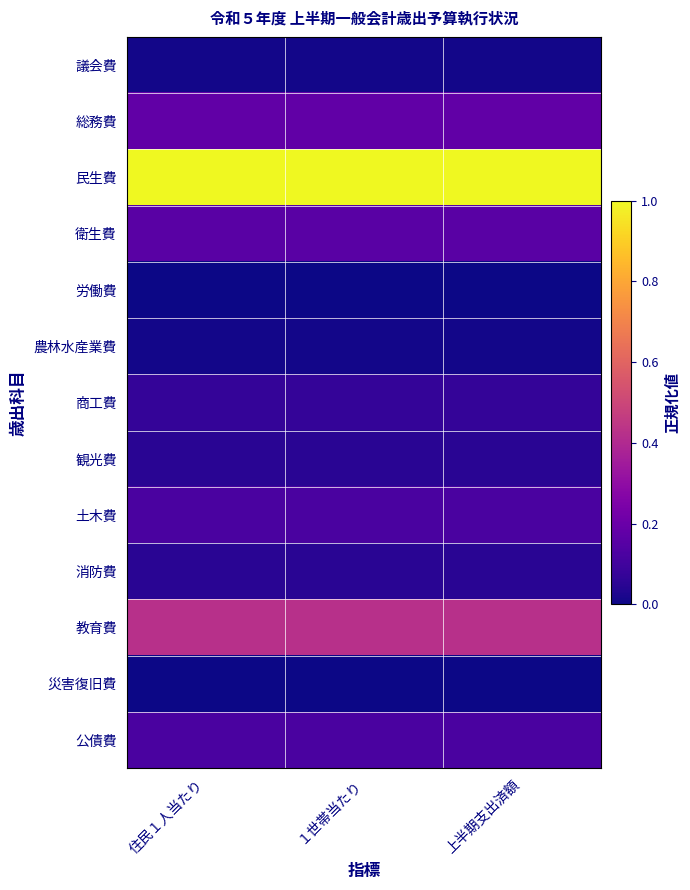

Reading left to right, what are all the values shown in this chart?

議会費: 住民１人当たり=0.0	１世帯当たり=0.0	上半期支出済額=0.0
総務費: 住民１人当たり=0.2	１世帯当たり=0.2	上半期支出済額=0.2
民生費: 住民１人当たり=1.0	１世帯当たり=1.0	上半期支出済額=1.0
衛生費: 住民１人当たり=0.2	１世帯当たり=0.2	上半期支出済額=0.2
労働費: 住民１人当たり=0.0	１世帯当たり=0.0	上半期支出済額=0.0
農林水産業費: 住民１人当たり=0.0	１世帯当たり=0.0	上半期支出済額=0.0
商工費: 住民１人当たり=0.1	１世帯当たり=0.1	上半期支出済額=0.1
観光費: 住民１人当たり=0.0	１世帯当たり=0.0	上半期支出済額=0.0
土木費: 住民１人当たり=0.1	１世帯当たり=0.1	上半期支出済額=0.1
消防費: 住民１人当たり=0.0	１世帯当たり=0.0	上半期支出済額=0.0
教育費: 住民１人当たり=0.4	１世帯当たり=0.4	上半期支出済額=0.4
災害復旧費: 住民１人当たり=0.0	１世帯当たり=0.0	上半期支出済額=0.0
公債費: 住民１人当たり=0.1	１世帯当たり=0.1	上半期支出済額=0.1